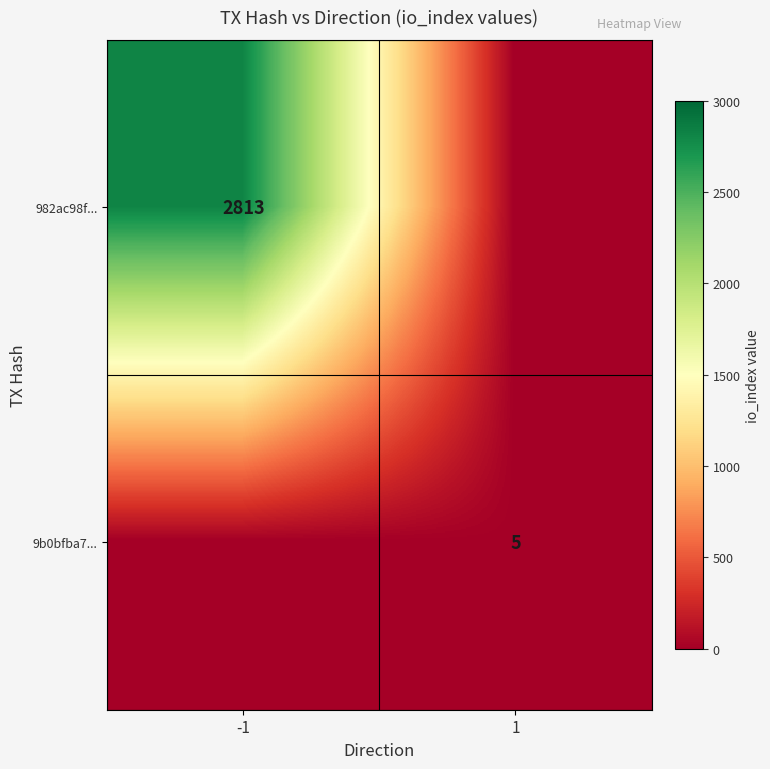

Is it true that 9b0bfba7... equals 5 at 1?

True